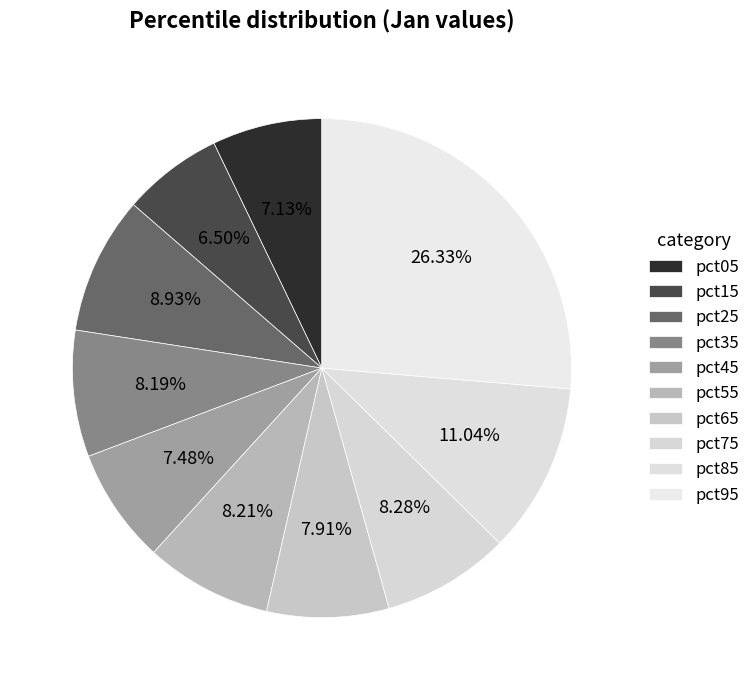

Which category has the smallest portion of the pie?

pct15